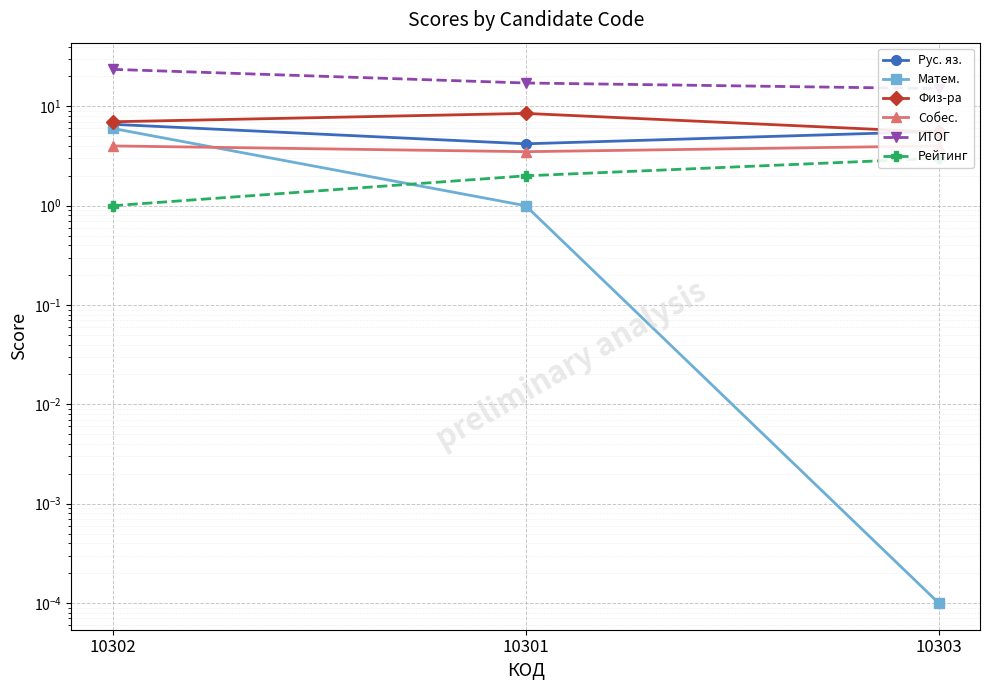

Reading left to right, transcribe all the data shown in this chart.

Рус. яз.: 10302=6.6	10301=4.2	10303=5.6
Матем.: 10302=6.0	10301=1.0	10303=0.0
Физ-ра: 10302=7.0	10301=8.5	10303=5.5
Собес.: 10302=4.0	10301=3.5	10303=4.0
ИТОГ: 10302=23.6	10301=17.2	10303=15.1
Рейтинг: 10302=1.0	10301=2.0	10303=3.0